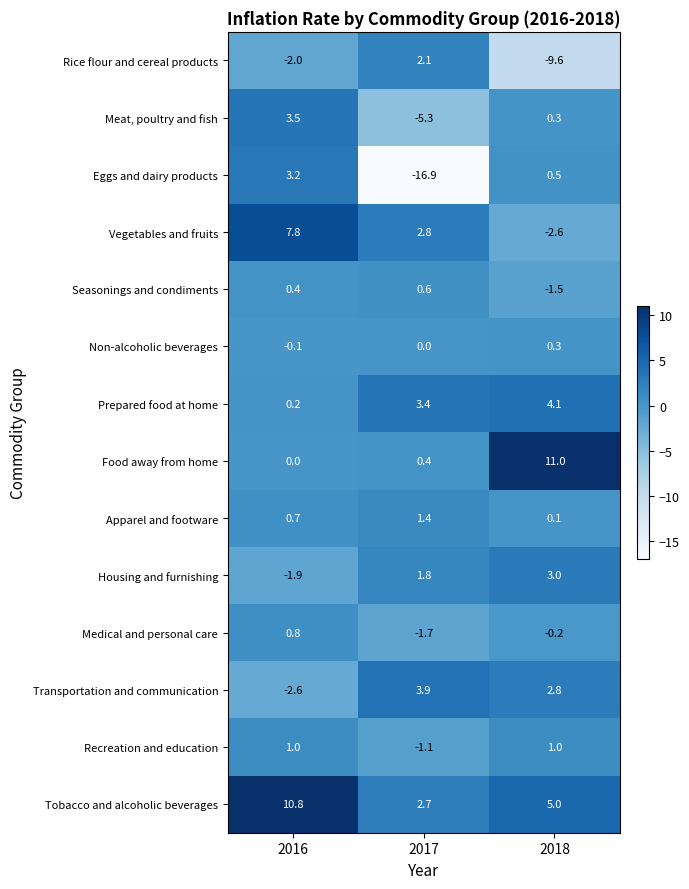

True or false: Medical and personal care has a value of -0.2 at 2018.

True